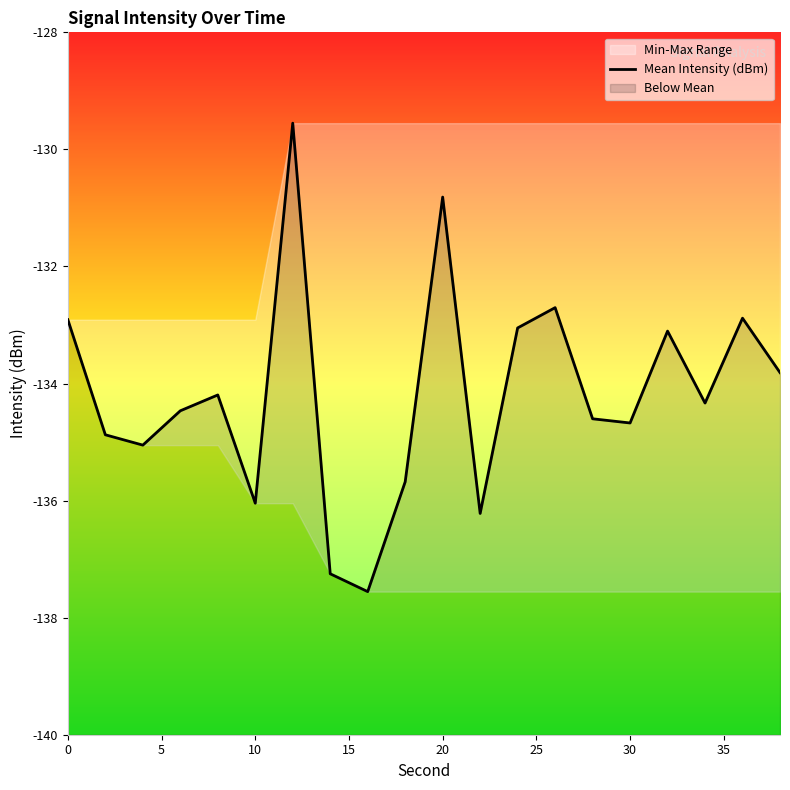

True or false: there are more than 2 points higher than both neighbors.

True